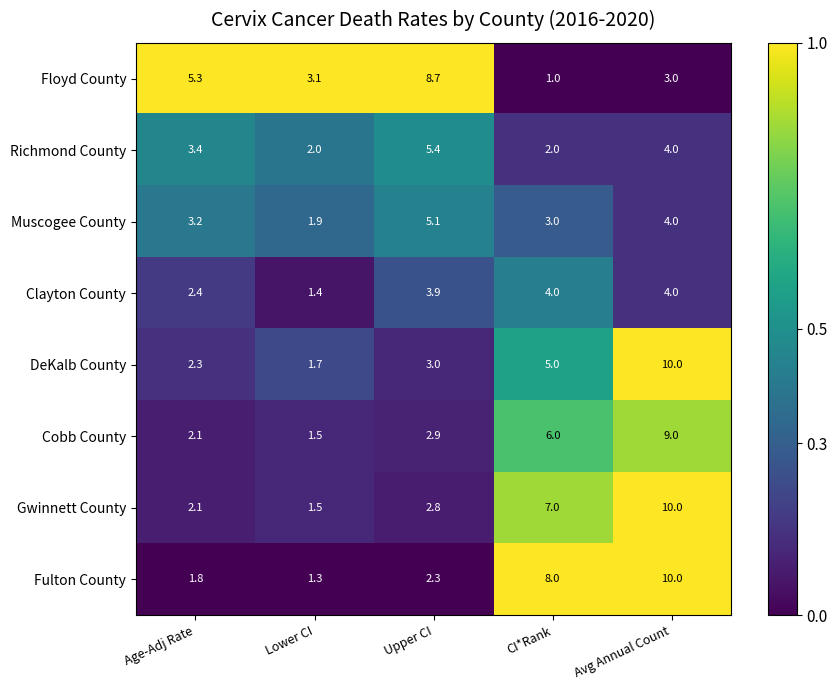

What is the difference between the highest and lowest values at CI*Rank?

7.0